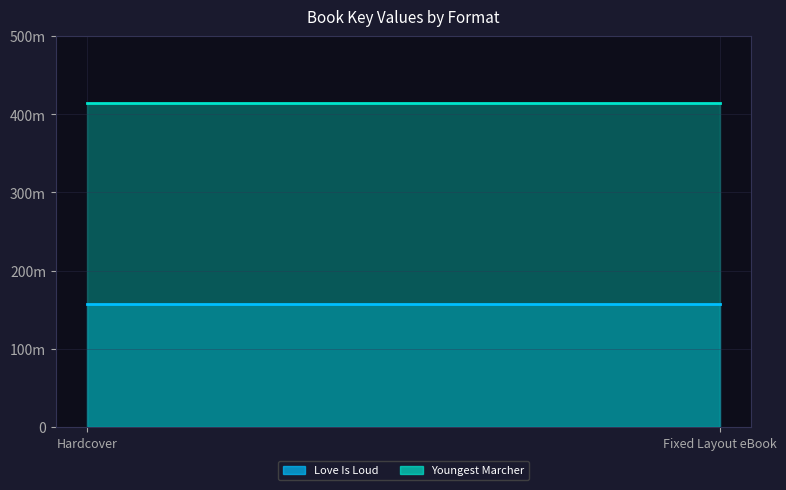

Count the number of data series in this chart.

2